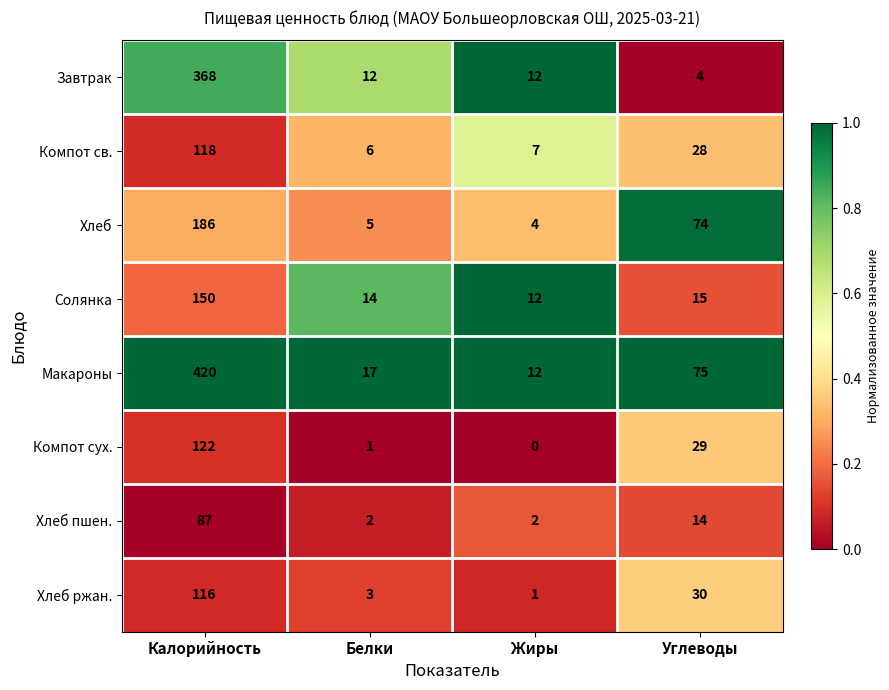

What is the total value across all series at Калорийность?

1567